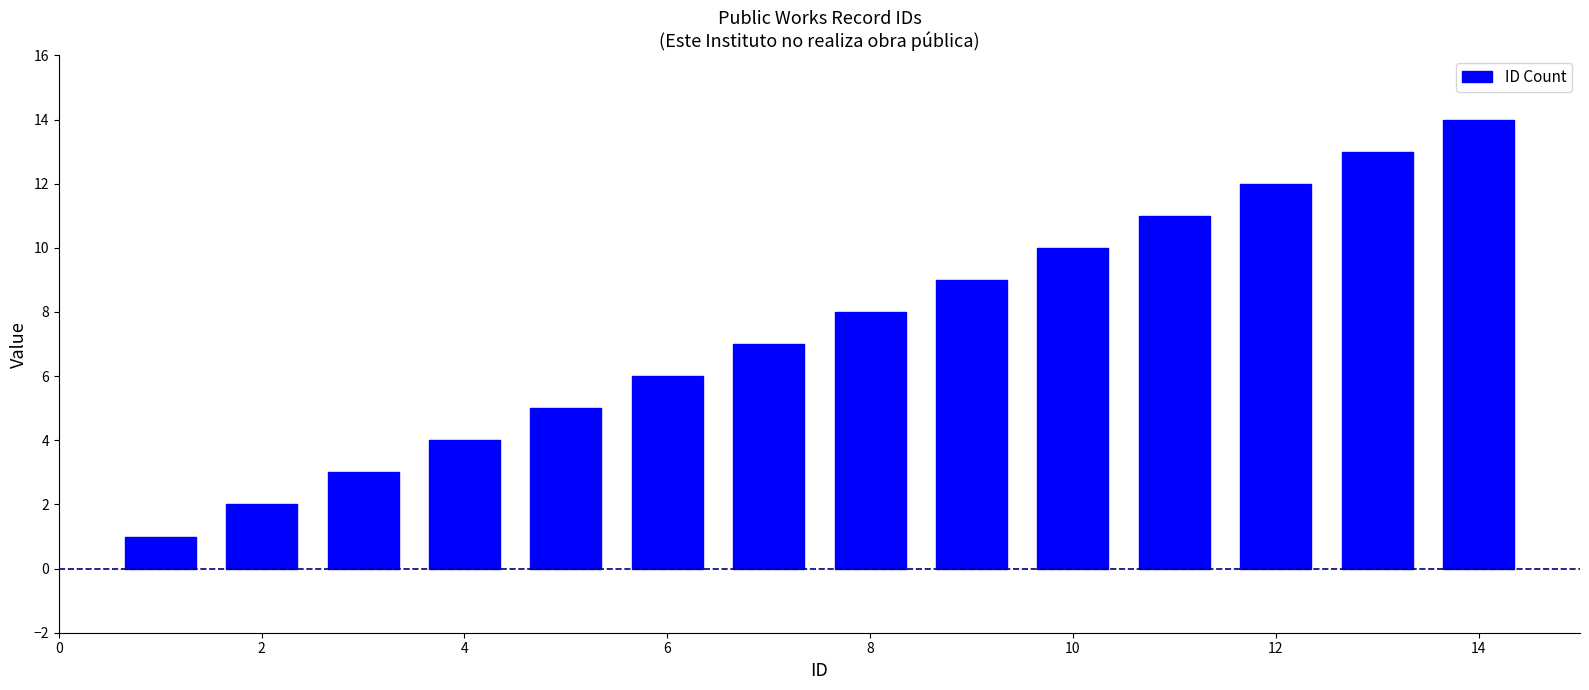

What is the minimum value shown in the chart?

1